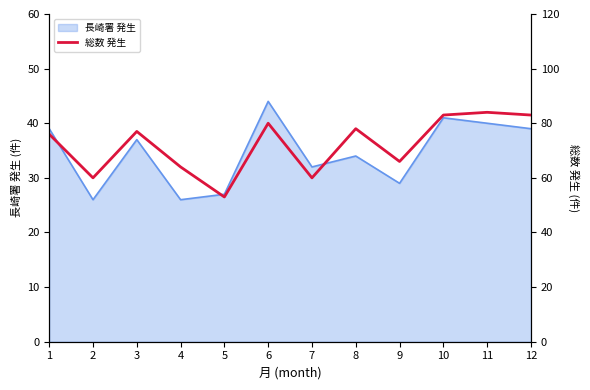

The value of 長崎署 発生 at 5 is 16. True or false?

False